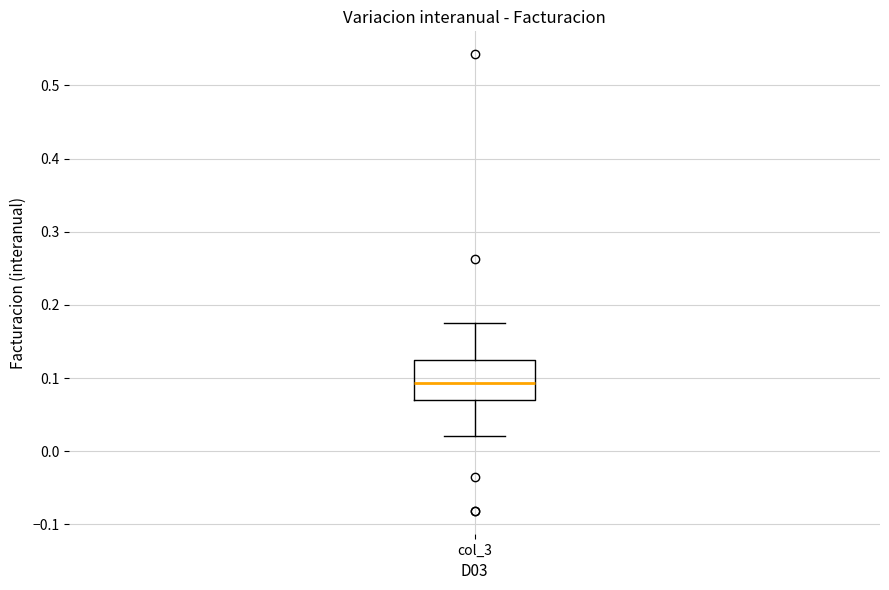

Where is the upper edge of the box for col_3 on the y-axis? The values are not printed on the chart, so give them approximately, as read against the axis.

0.13